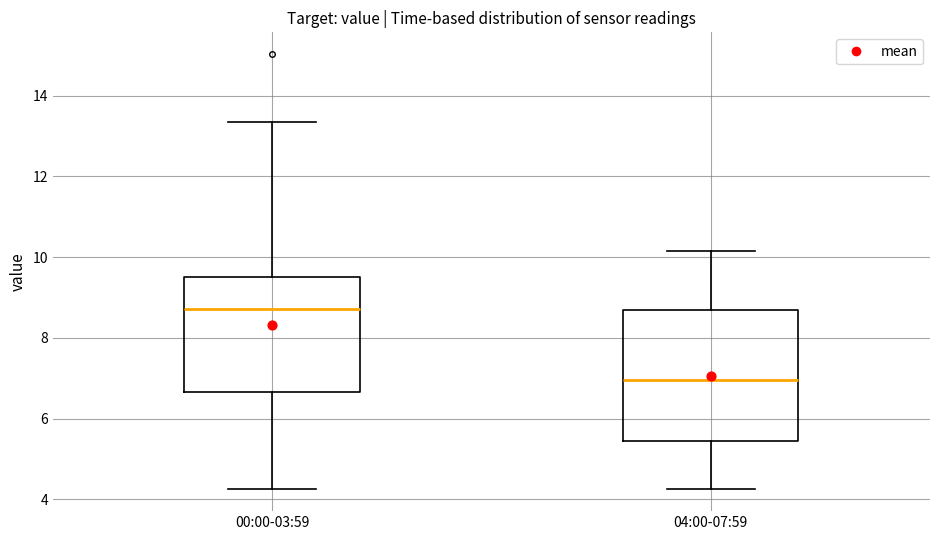

Reading left to right, read every box against the y-axis: the position of its median line, the range the box covers, and the ends of its whiskers. The values are not printed on the chart, so give them approximately, as read against the axis.

00:00-03:59: median 8.8, box 6.6 to 9.6, whiskers 4.2 to 13.4
04:00-07:59: median 7.0, box 5.4 to 8.8, whiskers 4.2 to 10.2